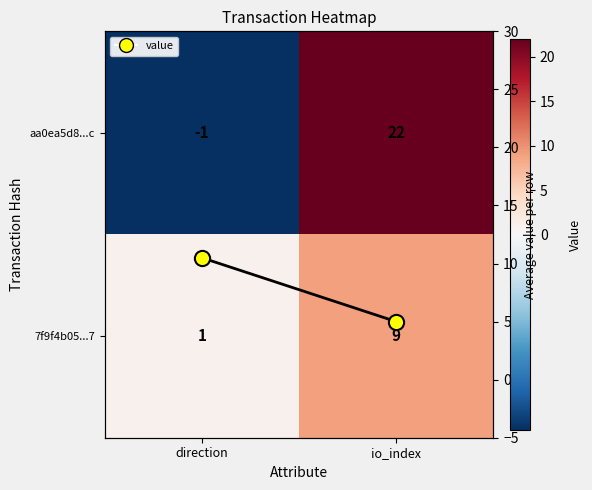

What is the total value across all series at io_index?

36.0